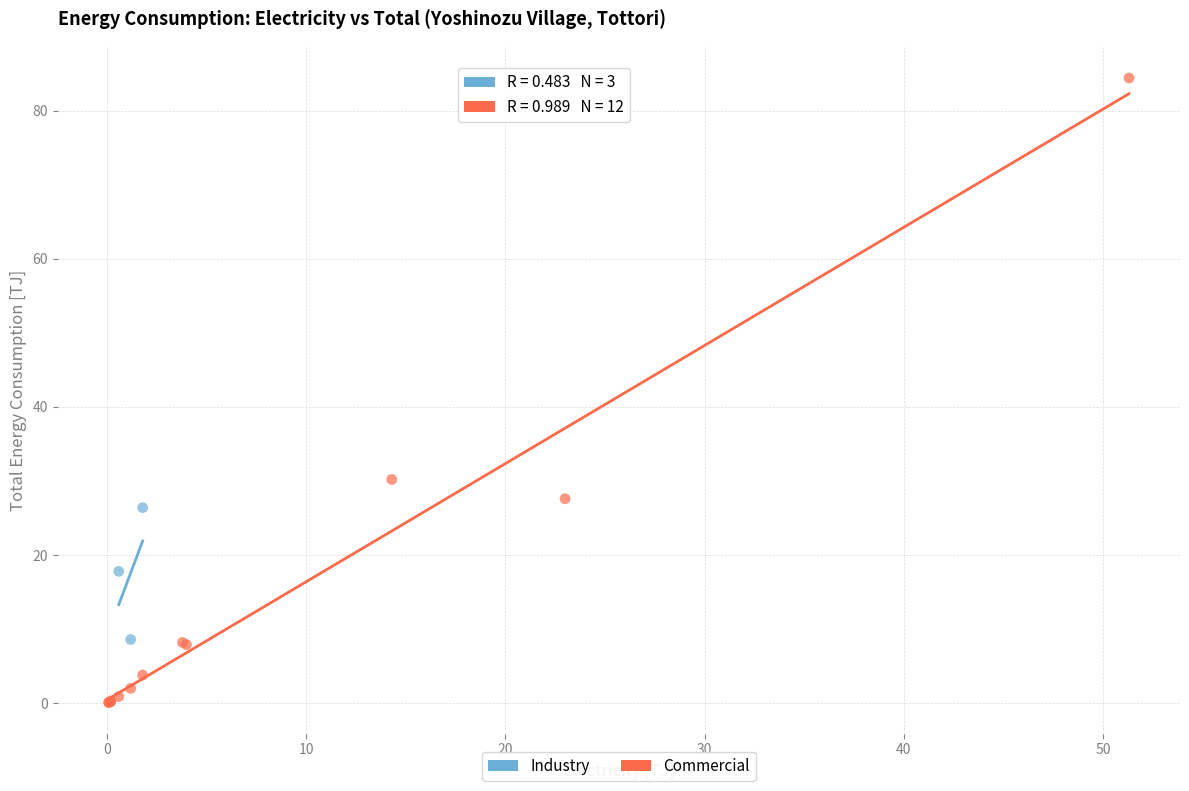

Which series contains the highest Y value?

Commercial